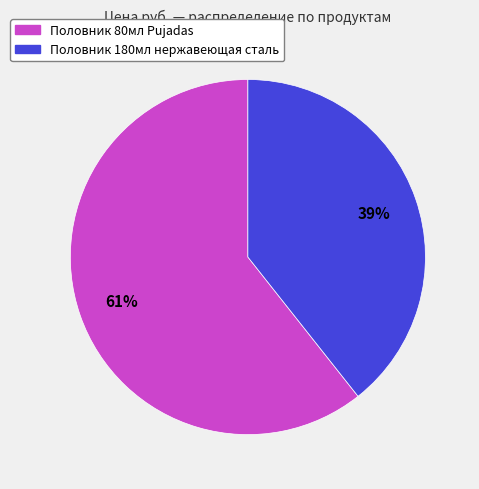

What is the ratio of the value at Половник 180мл нержавеющая сталь to the value at Половник 80мл Pujadas?

0.6